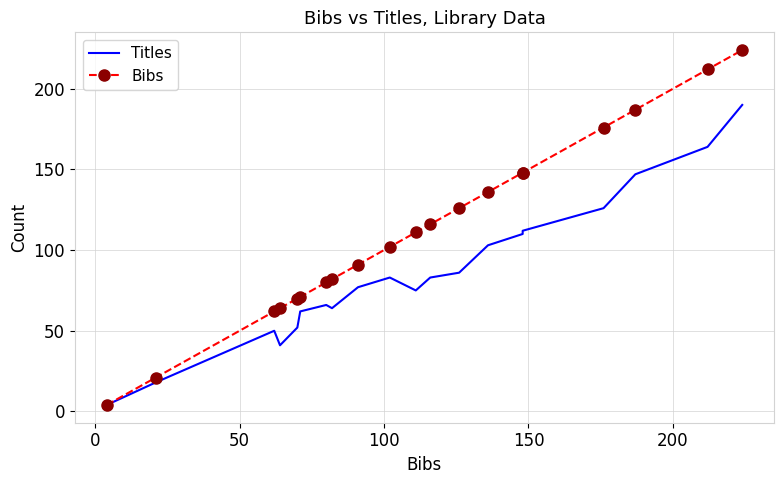

The value of Bibs at 10 is 184. True or false?

False